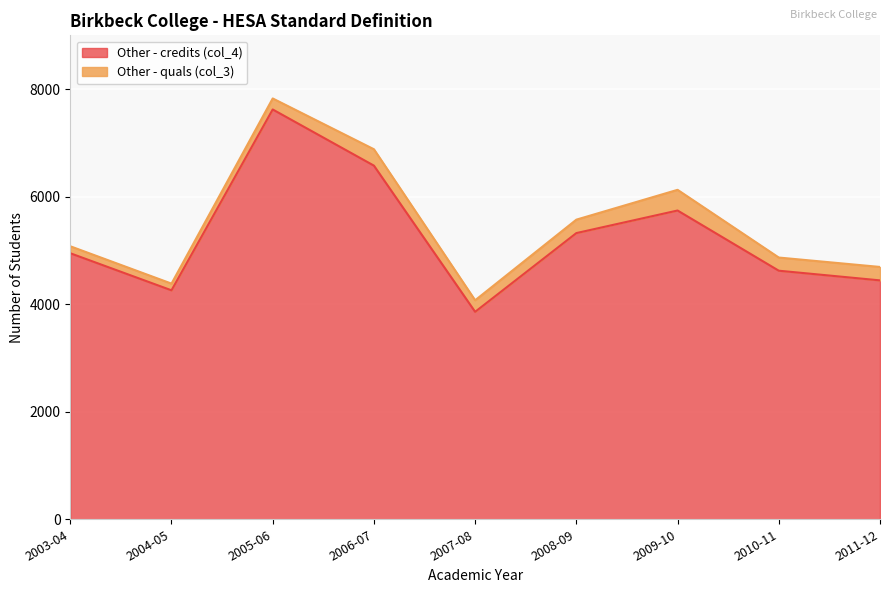

Which has a higher value, 2003-04 or 2006-07?

2006-07